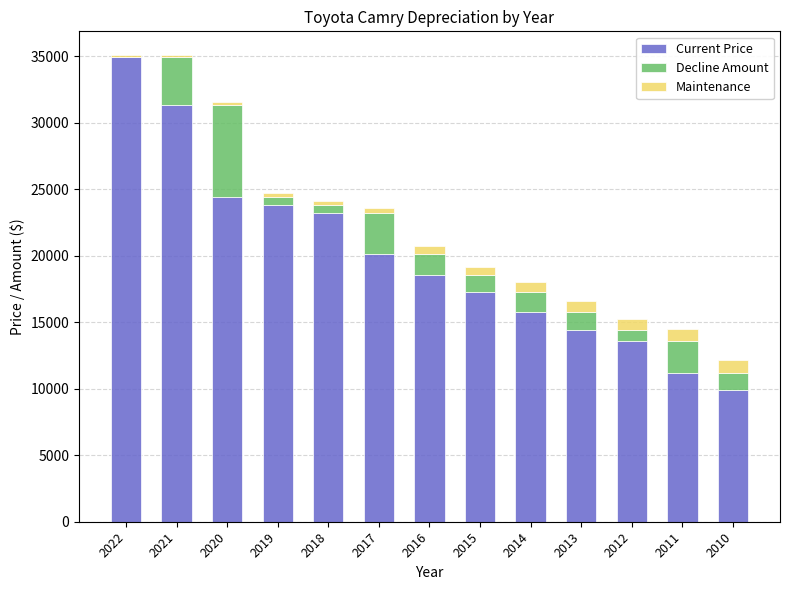

What is the total value across all series at 2010?

12169